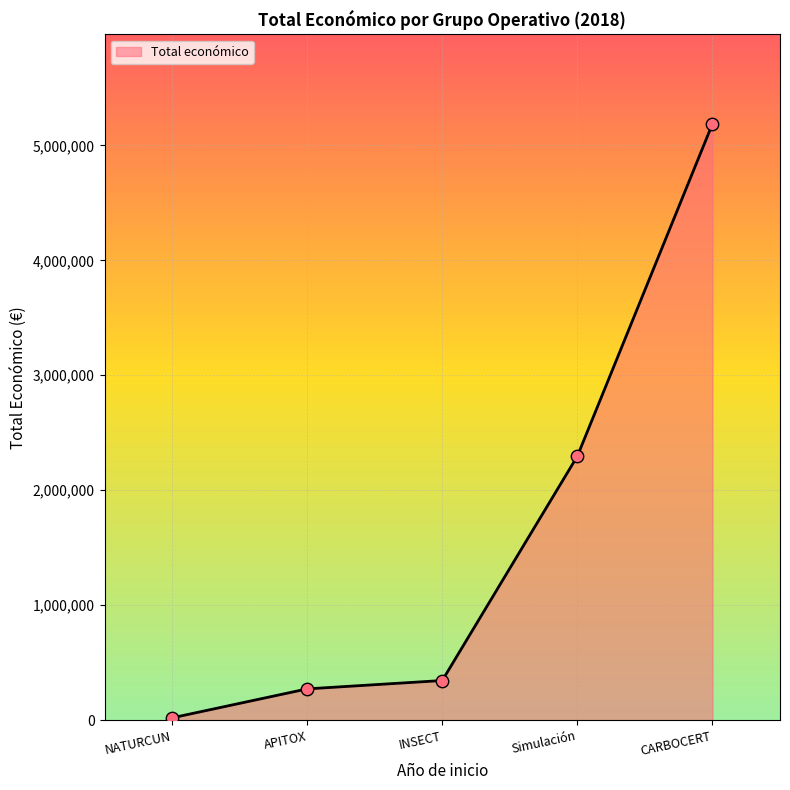

Approximately how many times larger is the value at Simulación compared to APITOX?

8.5